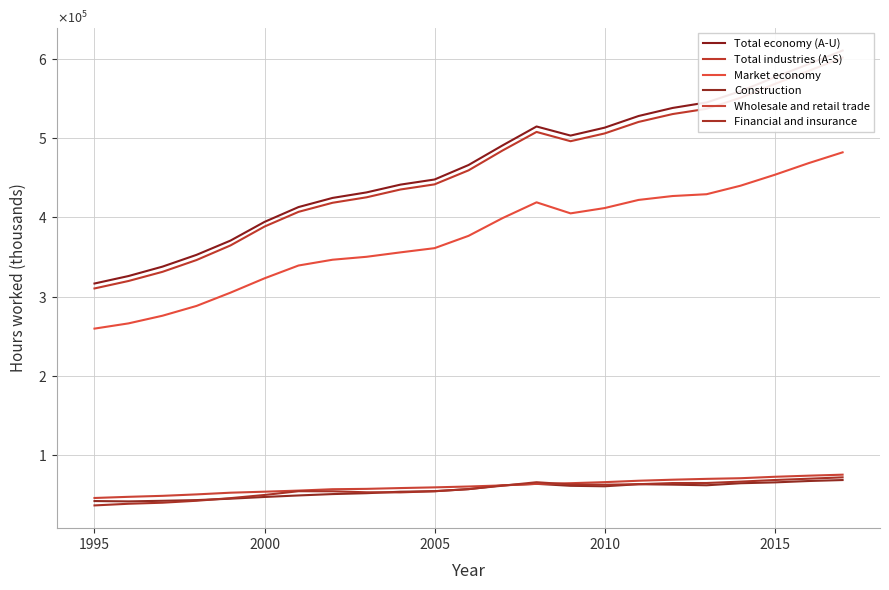

How many data points in Wholesale and retail trade are less than 59654?

11